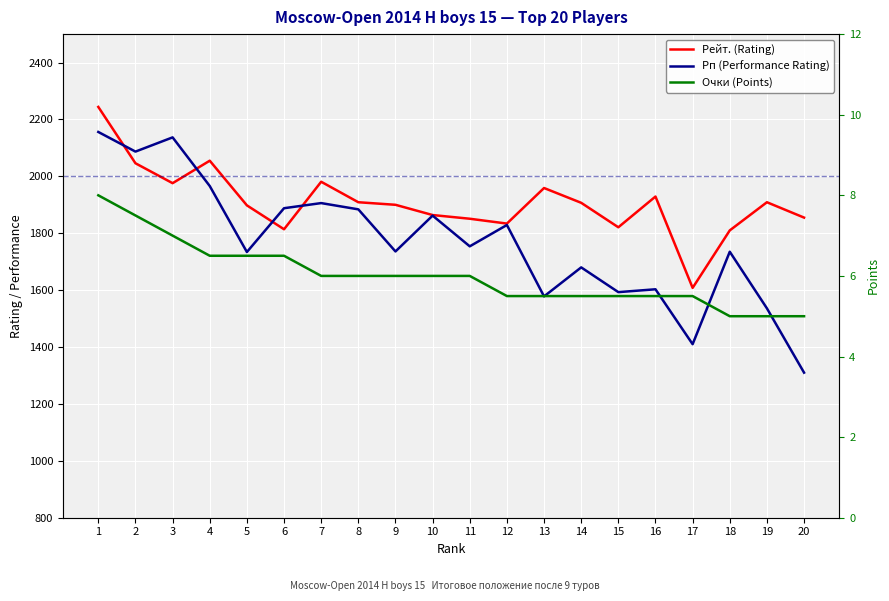

What is the lowest value of the Очки (Points) series?

5.0